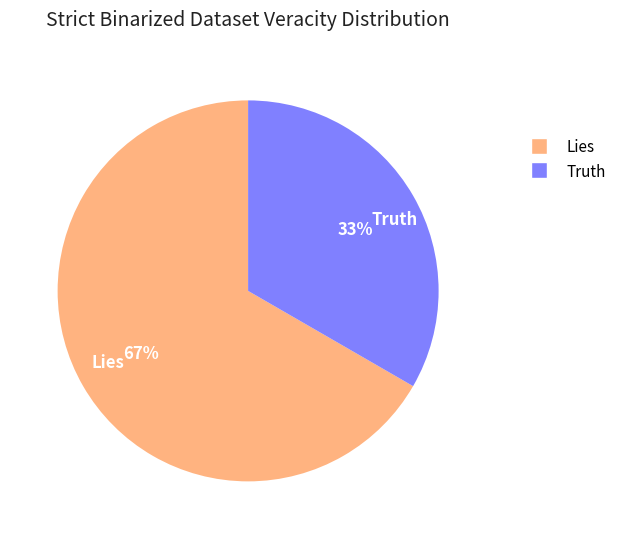

Do Lies and Truth together represent more than half of the pie?

Yes